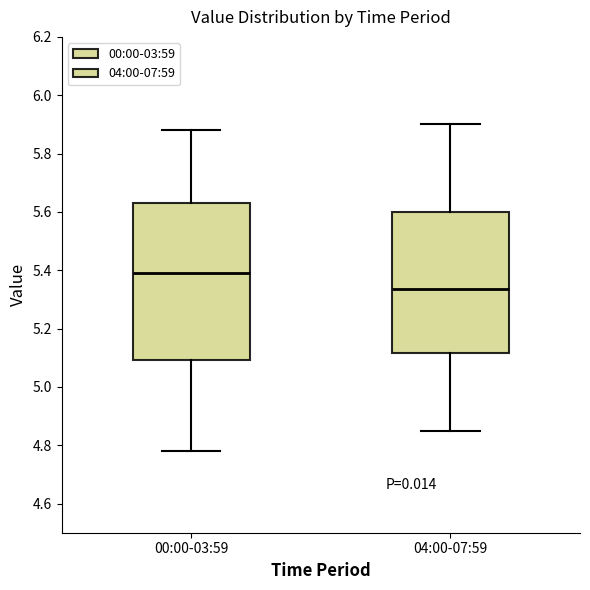

Reading left to right, read every box against the y-axis: the position of its median line, the range the box covers, and the ends of its whiskers. The values are not printed on the chart, so give them approximately, as read against the axis.

00:00-03:59: median 5.40, box 5.10 to 5.64, whiskers 4.78 to 5.88
04:00-07:59: median 5.34, box 5.12 to 5.60, whiskers 4.86 to 5.90